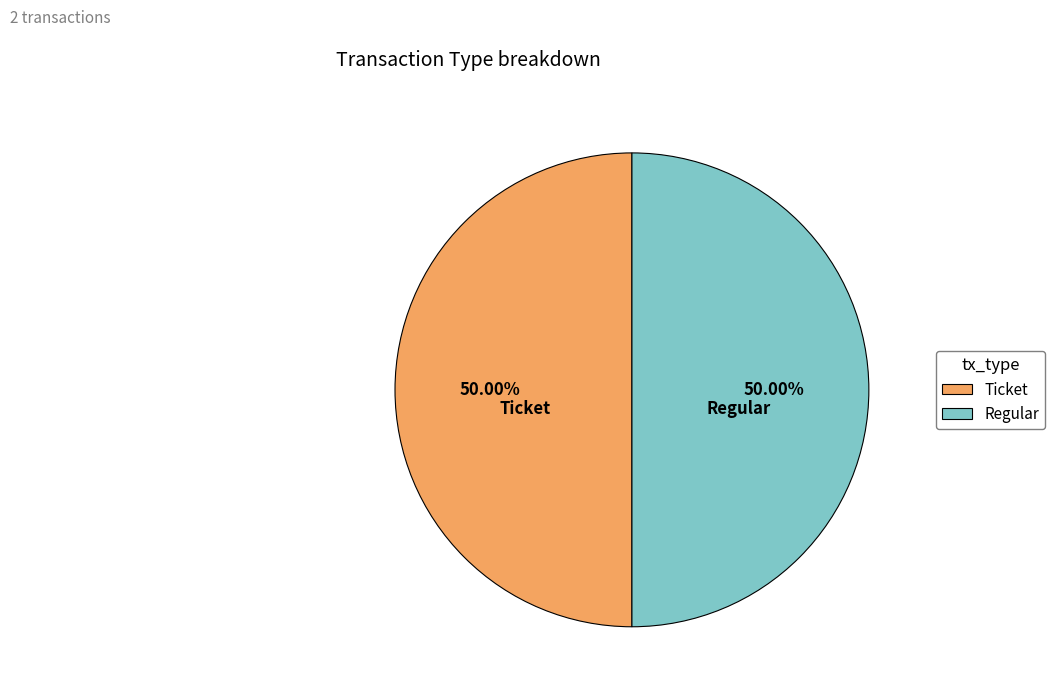

To the nearest percent, what is the difference between the Ticket and Regular slice percentages?

0%